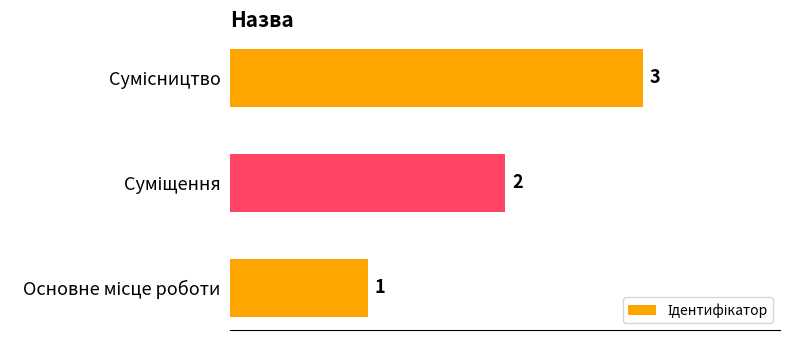

What is the sum of all values?

6